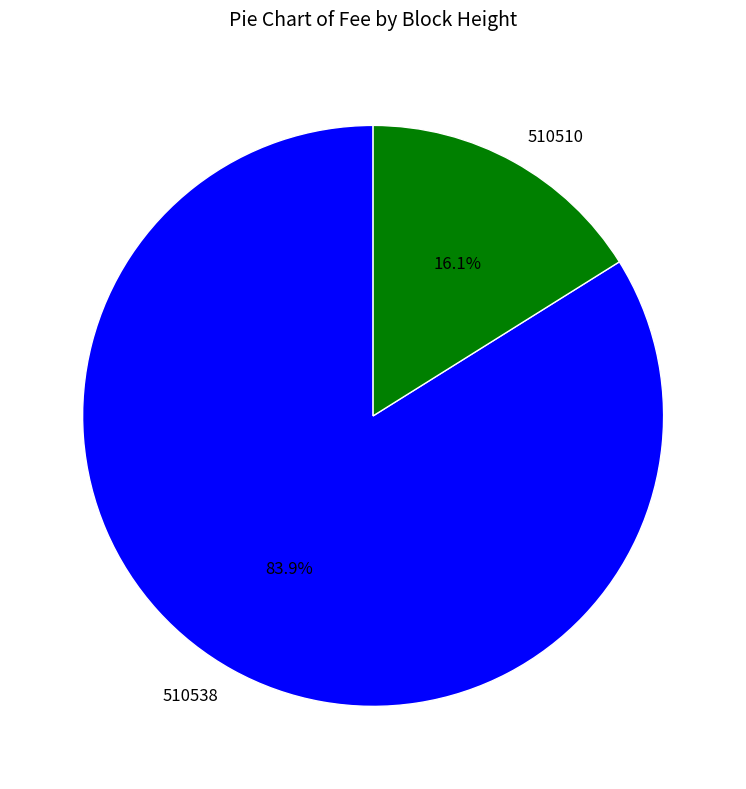

What percentage is NOT represented by 510510?

83.9%